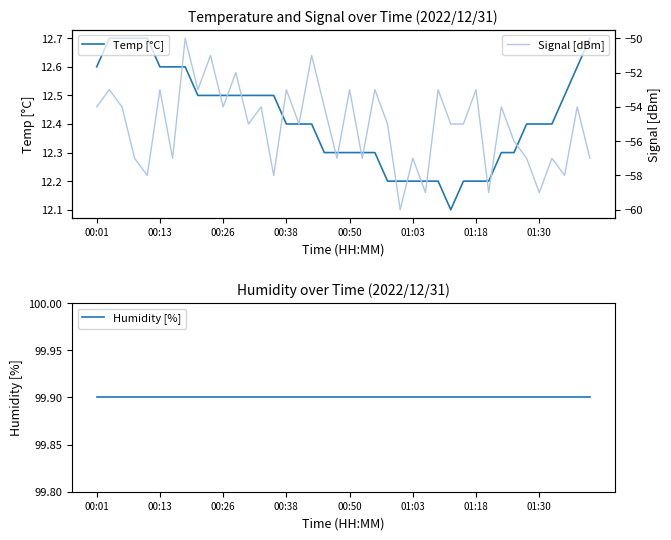

What is the lowest value of the Temp [°C] series?

12.1